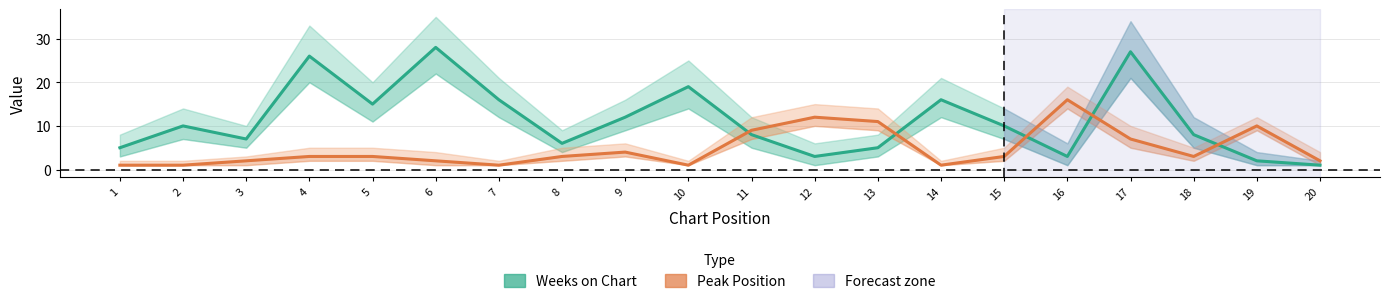

How many lines are shown in the chart?

2